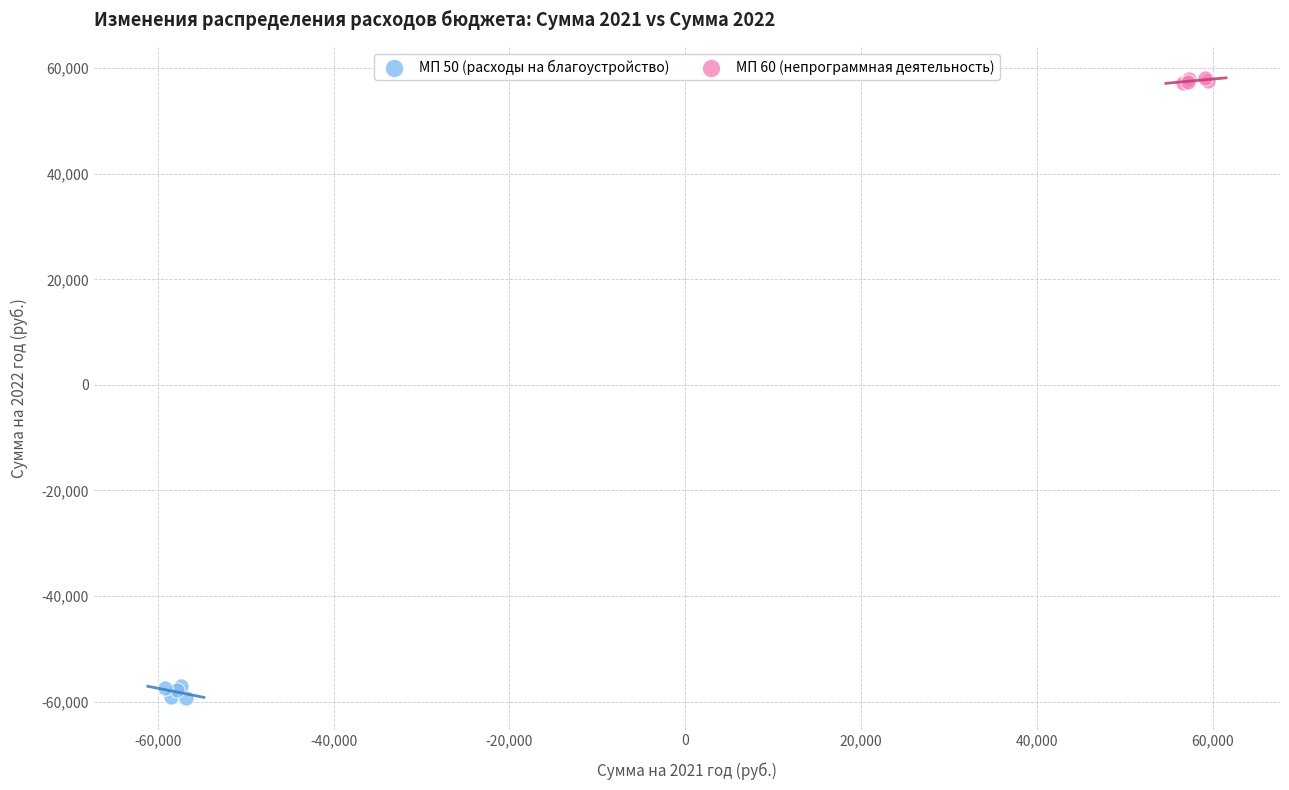

Which series reaches the maximum Y coordinate?

МП 60 (непрограммная деятельность)